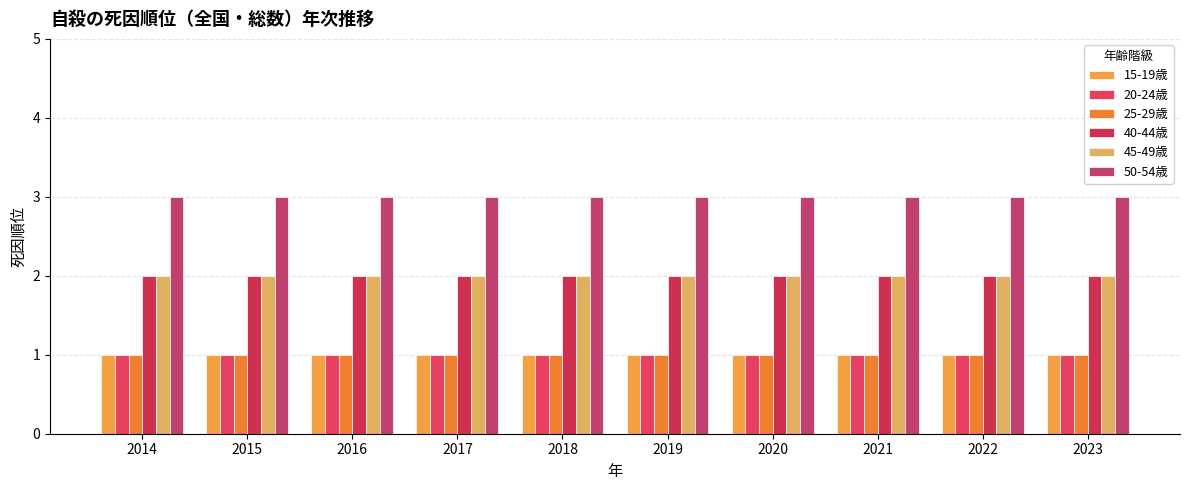

What is the sum of the 20-24歳 values at 2023 and 2014?

2